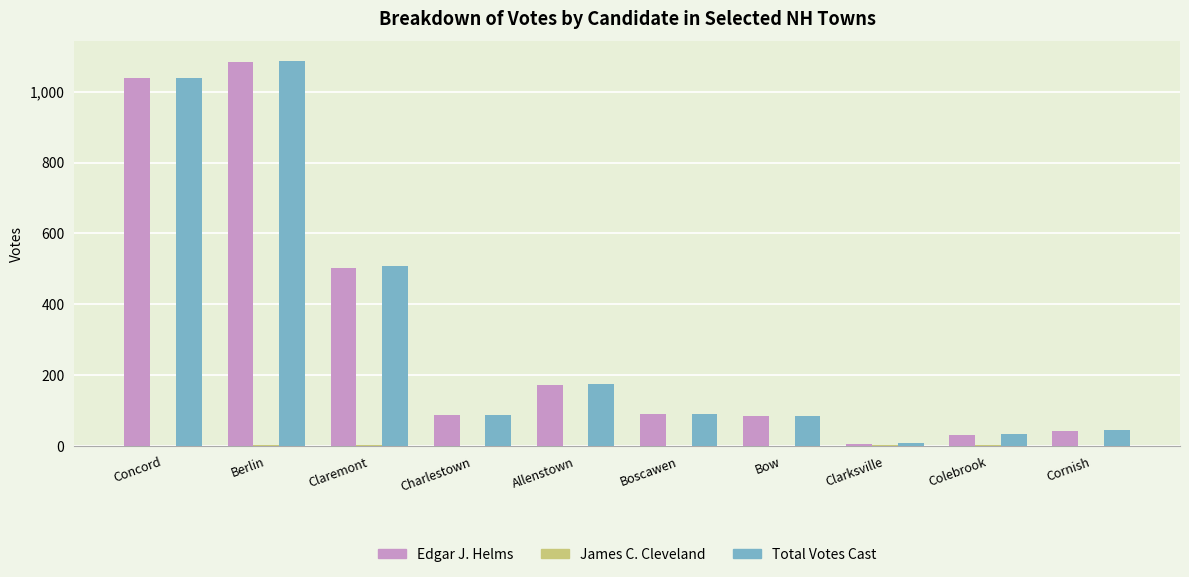

True or false: Total Votes Cast has a value of 1601 at Berlin.

False